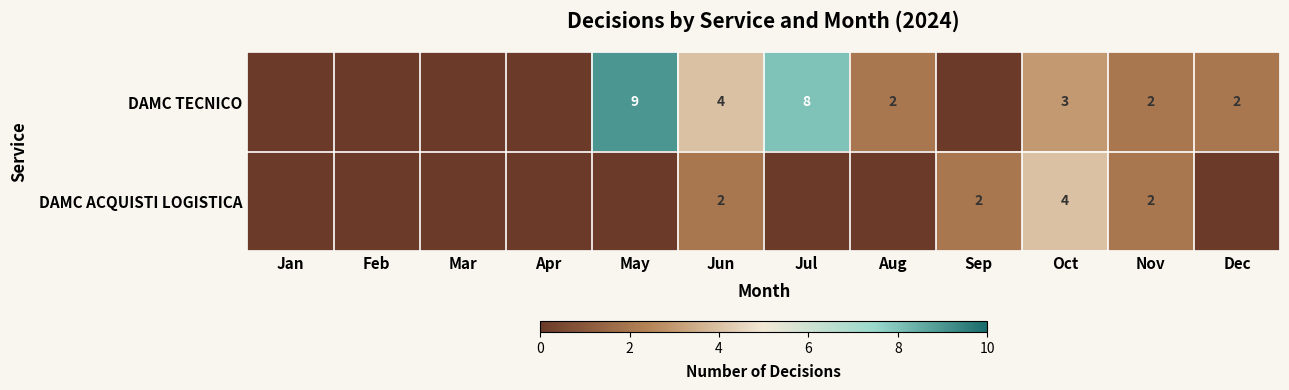

Is it true that DAMC TECNICO equals 3 at Oct?

True